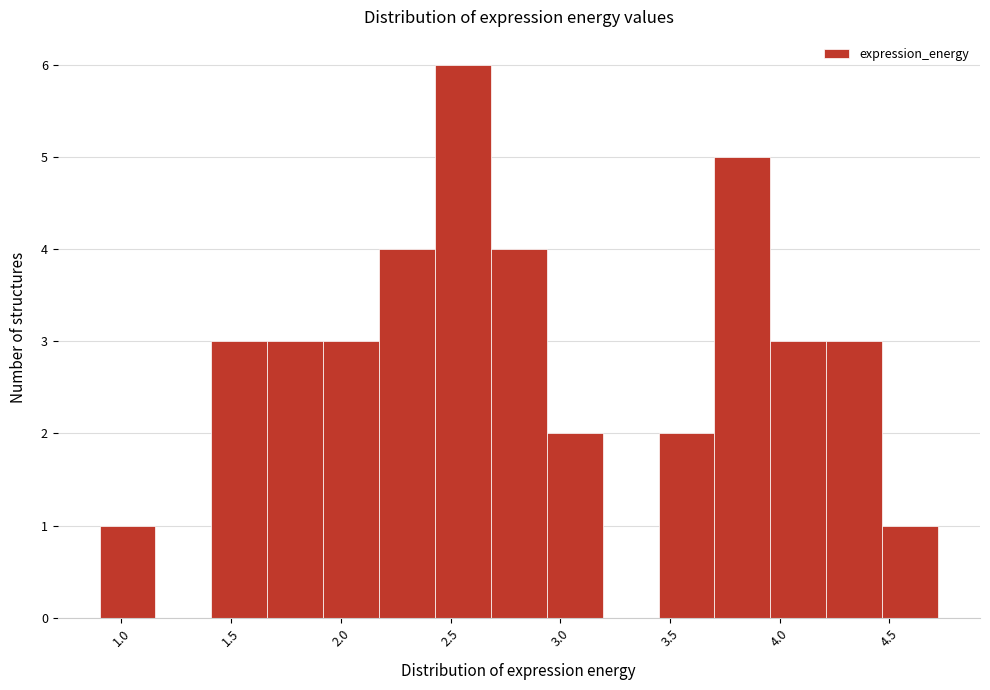

Reading left to right, transcribe this chart: for each bar, give the range it covers on the x-axis and its height. Neither the bar edges nor the heights are printed on the chart, so give them approximately, as read against the axes.

0.90 to 1.15: 1
1.15 to 1.40: 0
1.40 to 1.65: 3
1.65 to 1.90: 3
1.90 to 2.15: 3
2.15 to 2.45: 4
2.45 to 2.70: 6
2.70 to 2.95: 4
2.95 to 3.20: 2
3.20 to 3.45: 0
3.45 to 3.70: 2
3.70 to 3.95: 5
3.95 to 4.20: 3
4.20 to 4.45: 3
4.45 to 4.70: 1